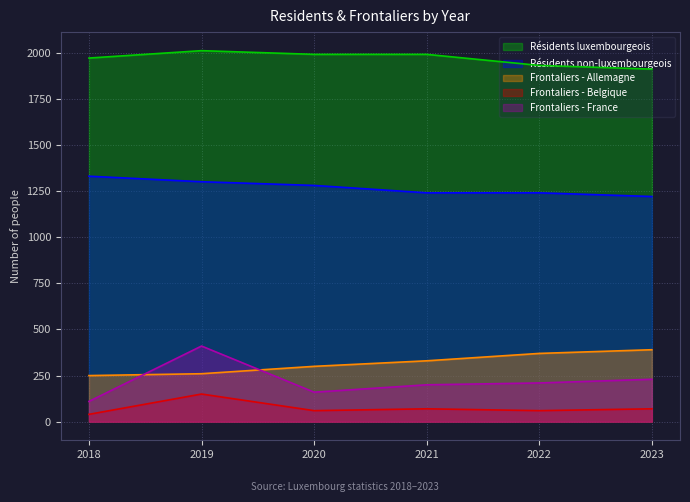

Reading right to left, extract all data points from this chart.

Résidents luxembourgeois: 1910	1930	1990	1990	2010	1970
Résidents non-luxembourgeois: 1220	1240	1240	1280	1300	1330
Frontaliers - Allemagne: 390	370	330	300	260	250
Frontaliers - Belgique: 70	60	70	60	150	40
Frontaliers - France: 230	210	200	160	410	110